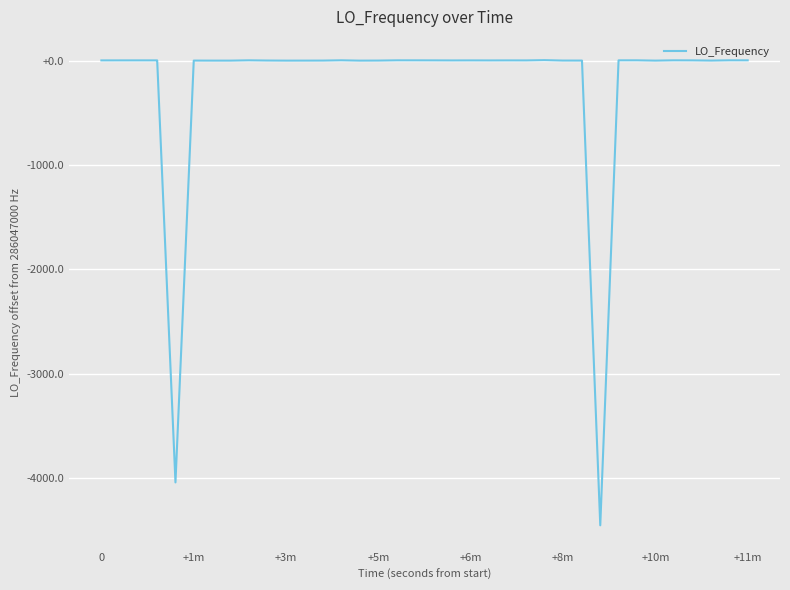

How many interior local peaks (higher than both neighbors) does the data have?

9